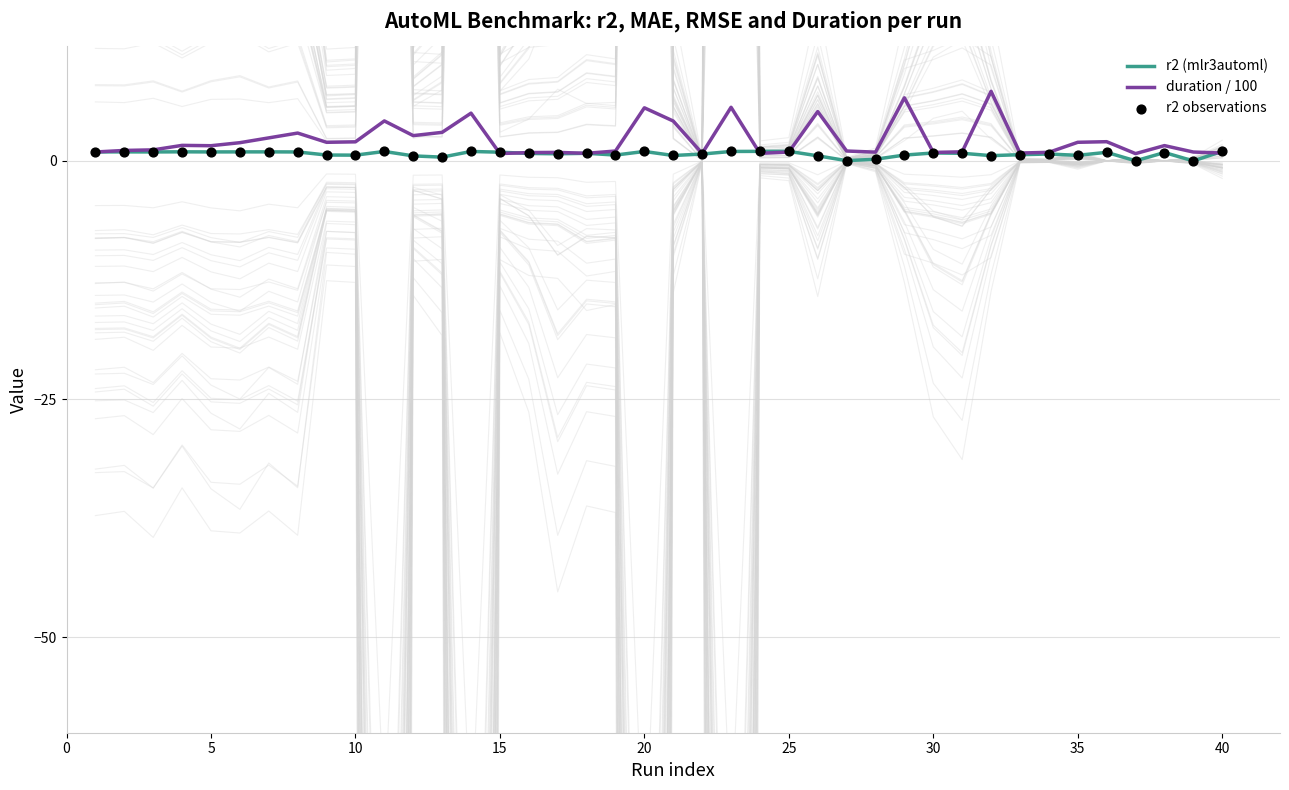

Which series reaches the minimum Y coordinate?

r2 (mlr3automl)